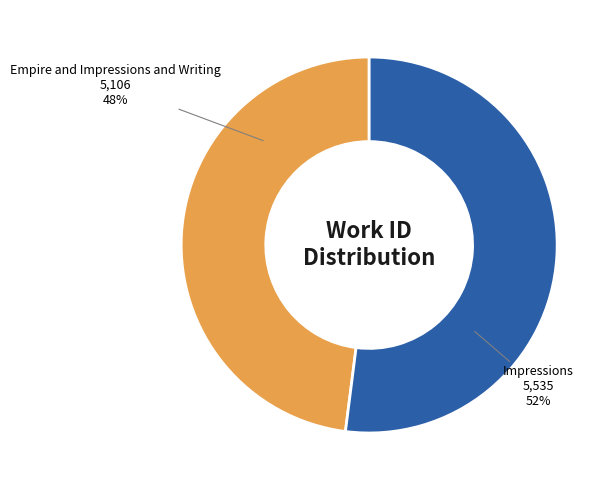

Is there a majority slice in this chart?

Yes